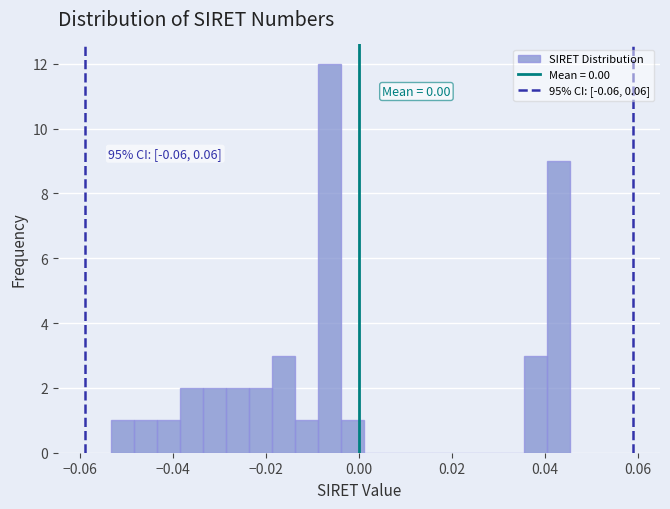

Read against the x-axis, roughly where is the centre of the tallest bar?

-0.006